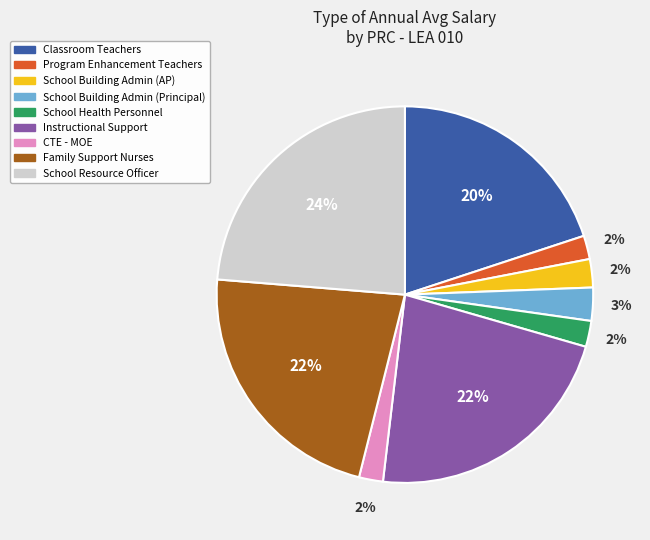

Which slice is the largest?

School Resource Officer